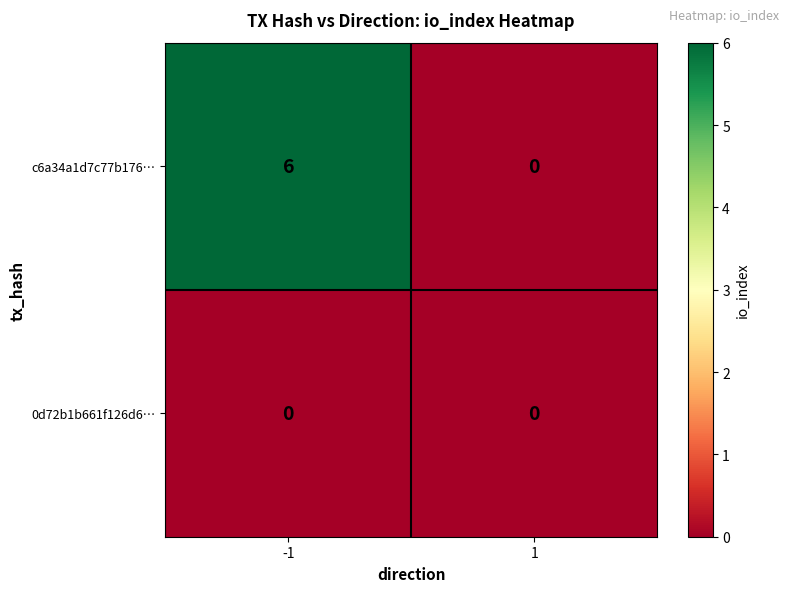

What is the spread (max minus min) of values at -1?

6